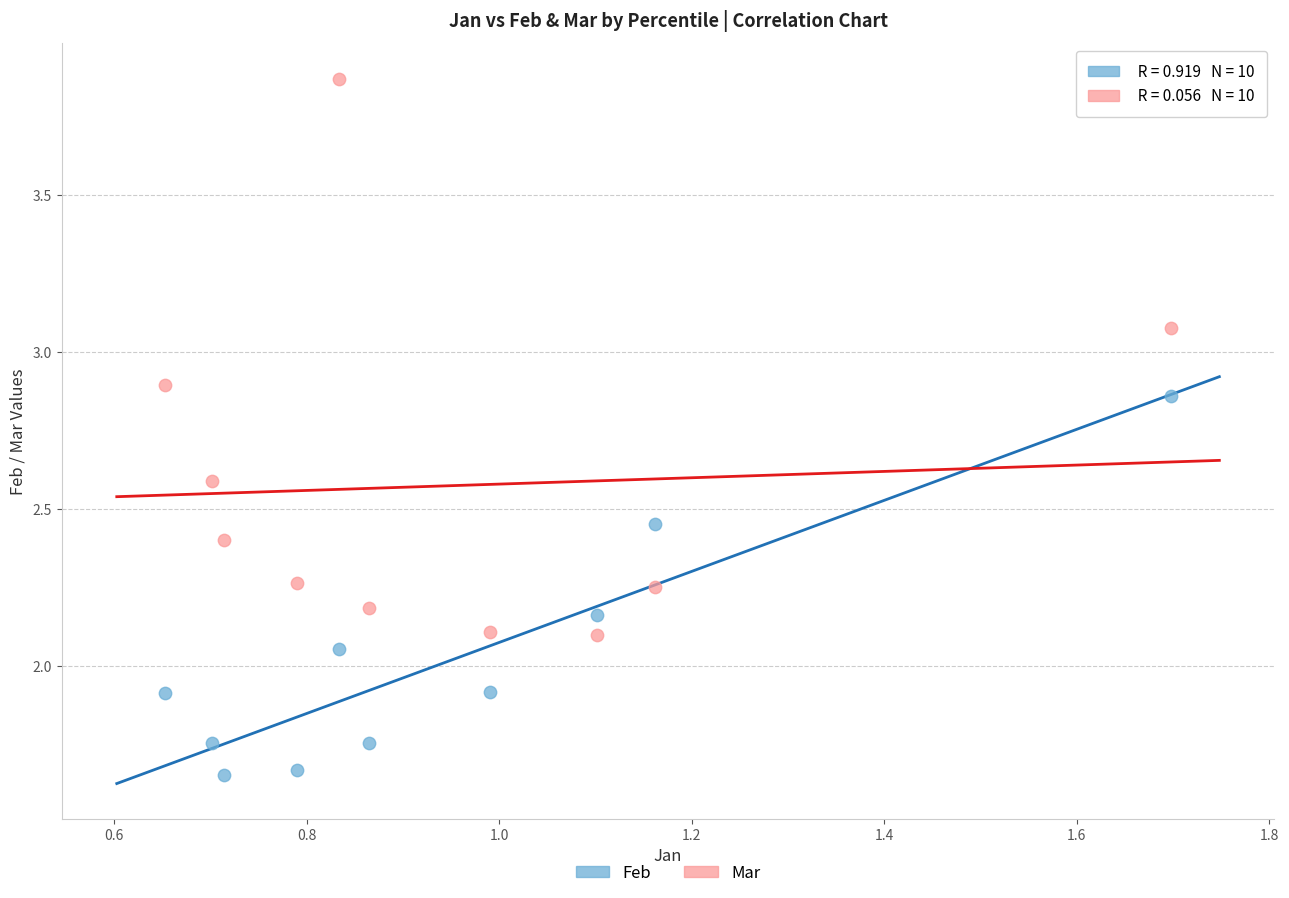

Across all data points, what is the range of X values (max minus min)?

1.0